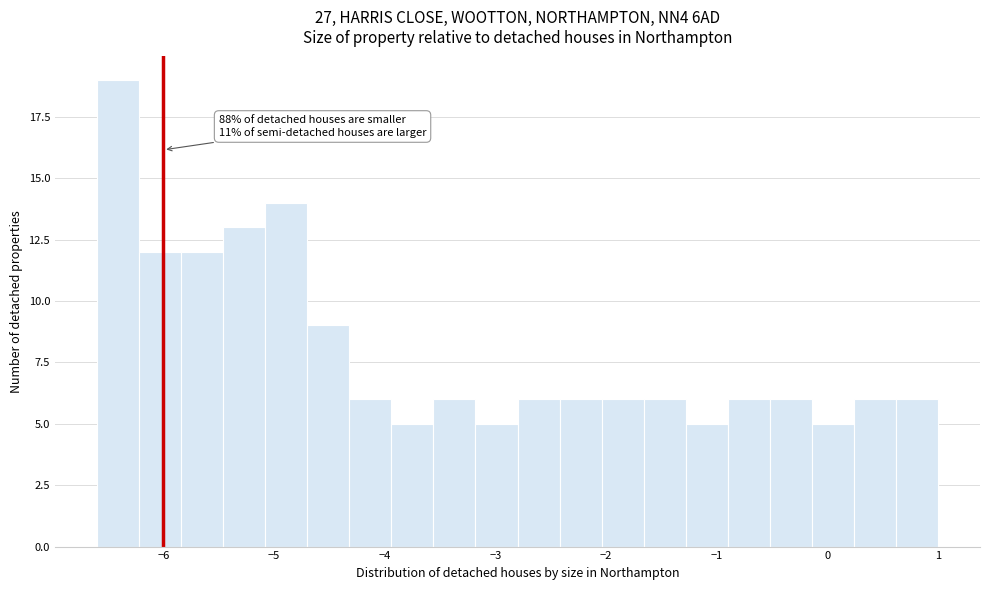

Read against the x-axis, roughly where is the centre of the tallest bar?

-6.4